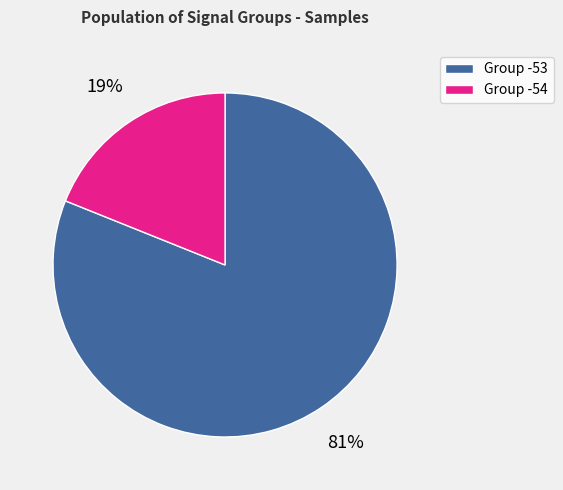

The Group -53 slice represents 94% of the pie. True or false?

False